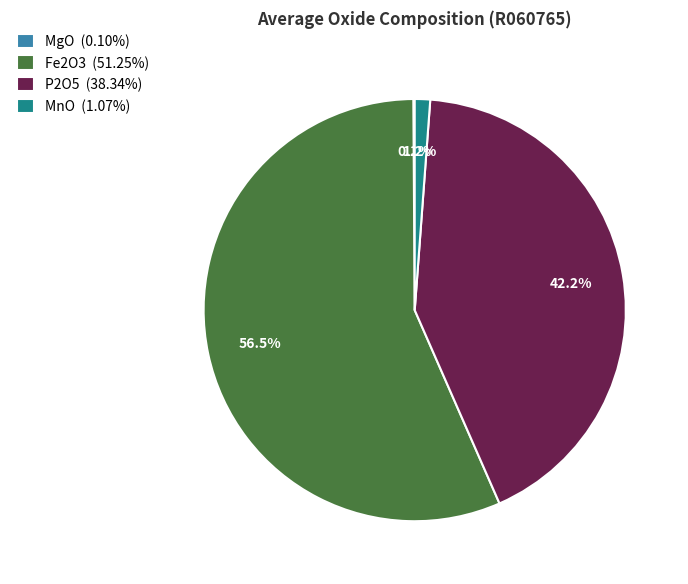

What is the ratio of the value at Fe2O3 (51.25%) to the value at P2O5 (38.34%)?

1.3